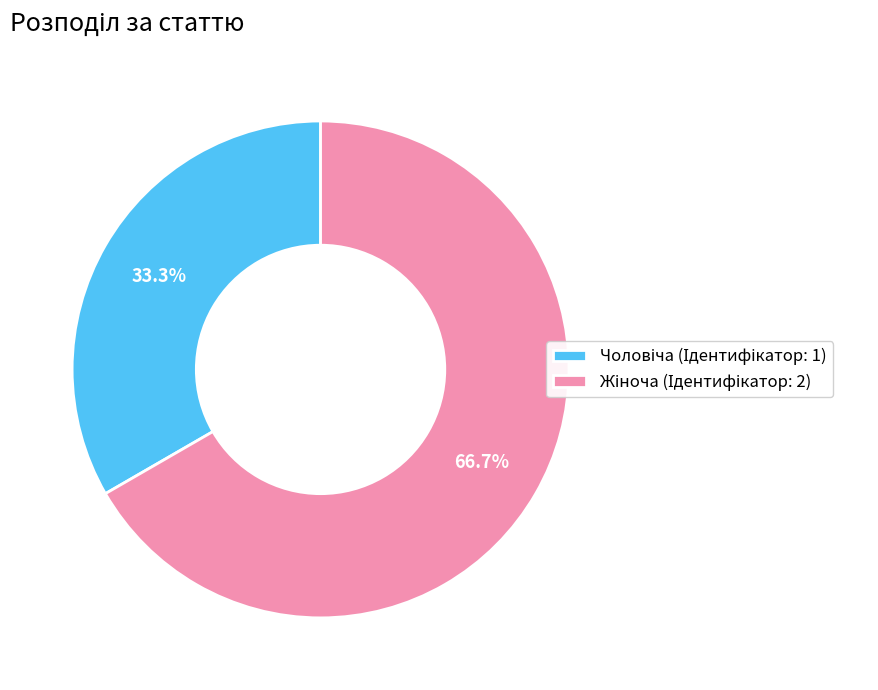

Does any single category account for the majority?

Yes